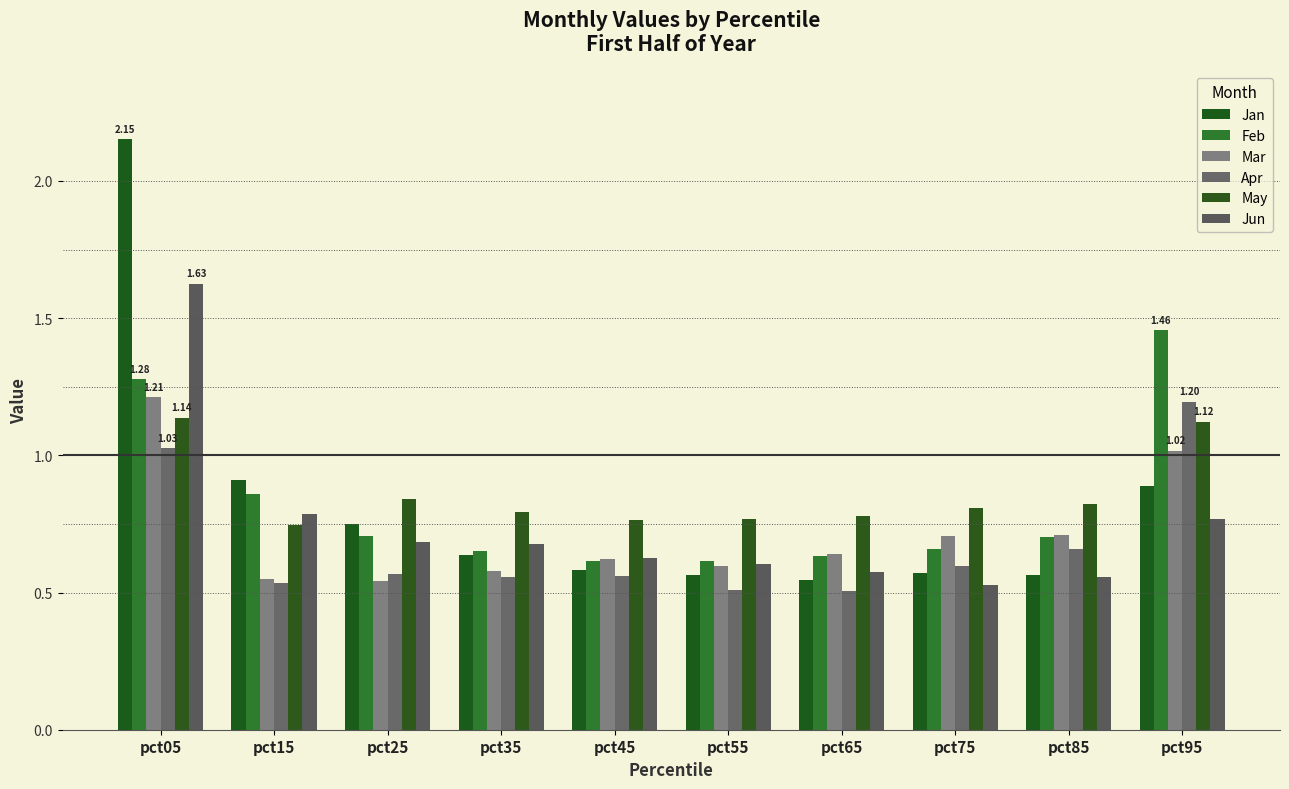

Reading right to left, what are all the values shown in this chart?

Jan: pct95=0.9	pct85=0.6	pct75=0.6	pct65=0.5	pct55=0.6	pct45=0.6	pct35=0.6	pct25=0.7	pct15=0.9	pct05=2.2
Feb: pct95=1.5	pct85=0.7	pct75=0.7	pct65=0.6	pct55=0.6	pct45=0.6	pct35=0.7	pct25=0.7	pct15=0.9	pct05=1.3
Mar: pct95=1.0	pct85=0.7	pct75=0.7	pct65=0.6	pct55=0.6	pct45=0.6	pct35=0.6	pct25=0.5	pct15=0.5	pct05=1.2
Apr: pct95=1.2	pct85=0.7	pct75=0.6	pct65=0.5	pct55=0.5	pct45=0.6	pct35=0.6	pct25=0.6	pct15=0.5	pct05=1.0
May: pct95=1.1	pct85=0.8	pct75=0.8	pct65=0.8	pct55=0.8	pct45=0.8	pct35=0.8	pct25=0.8	pct15=0.7	pct05=1.1
Jun: pct95=0.8	pct85=0.6	pct75=0.5	pct65=0.6	pct55=0.6	pct45=0.6	pct35=0.7	pct25=0.7	pct15=0.8	pct05=1.6